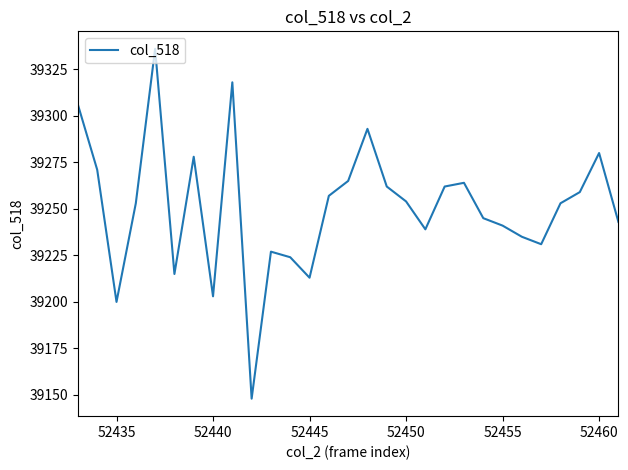

What is the minimum value shown in the chart?

39148